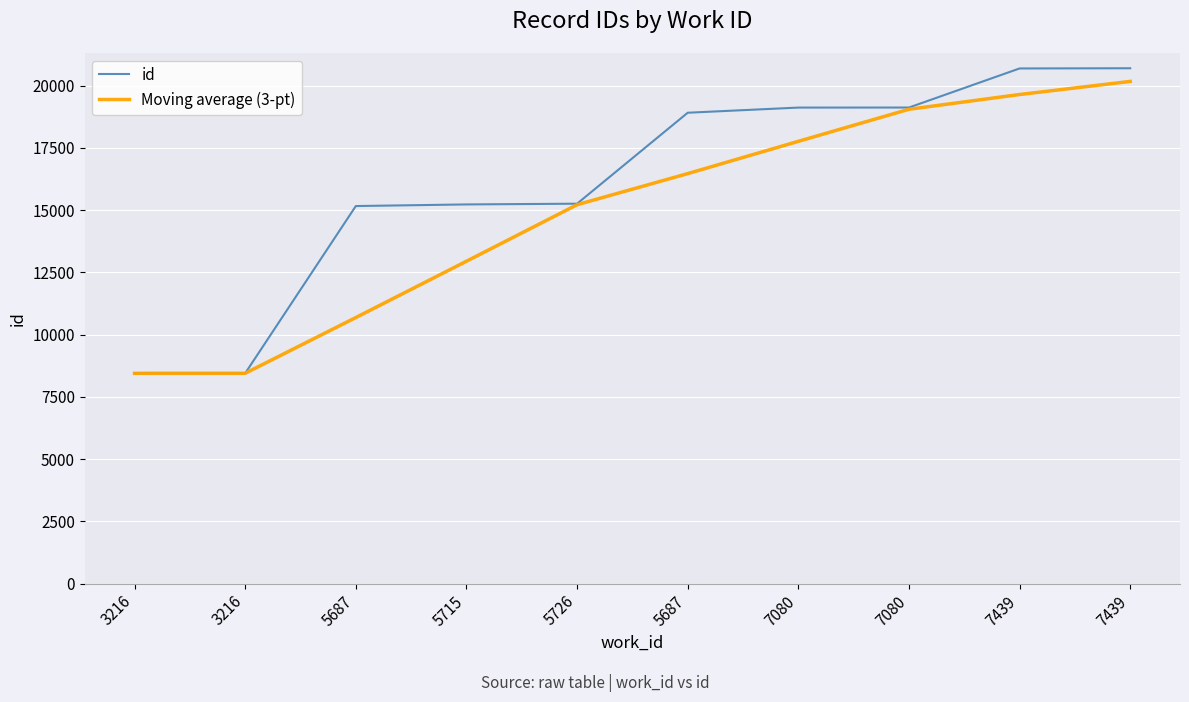

What are all the series names shown in the legend?

id, Moving average (3-pt)